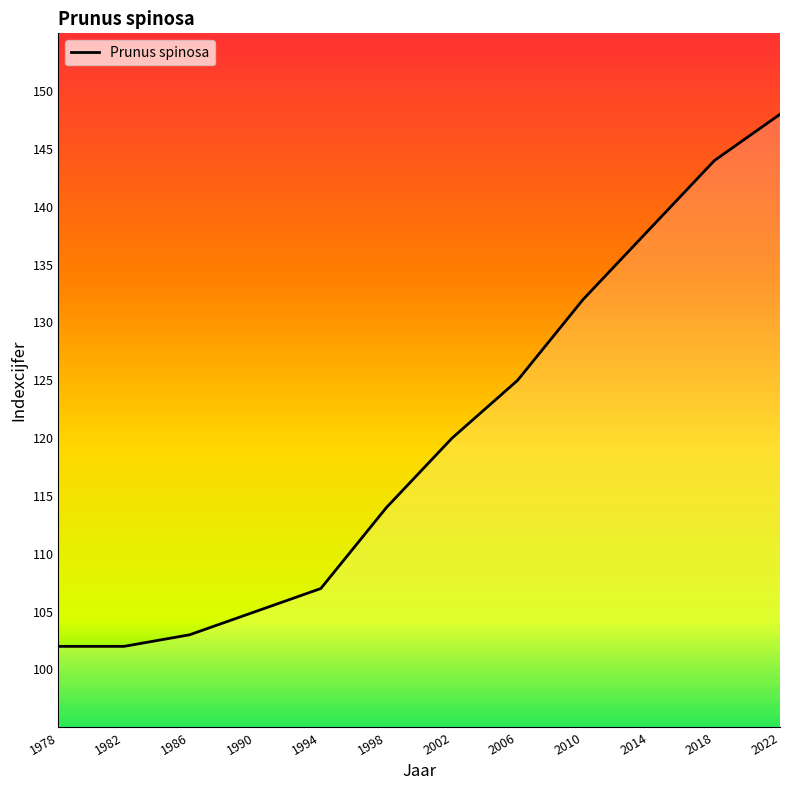

Reading left to right, transcribe all the data shown in this chart.

1978=102	1982=102	1986=103	1990=105	1994=107	1998=114	2002=120	2006=125	2010=132	2014=138	2018=144	2022=148